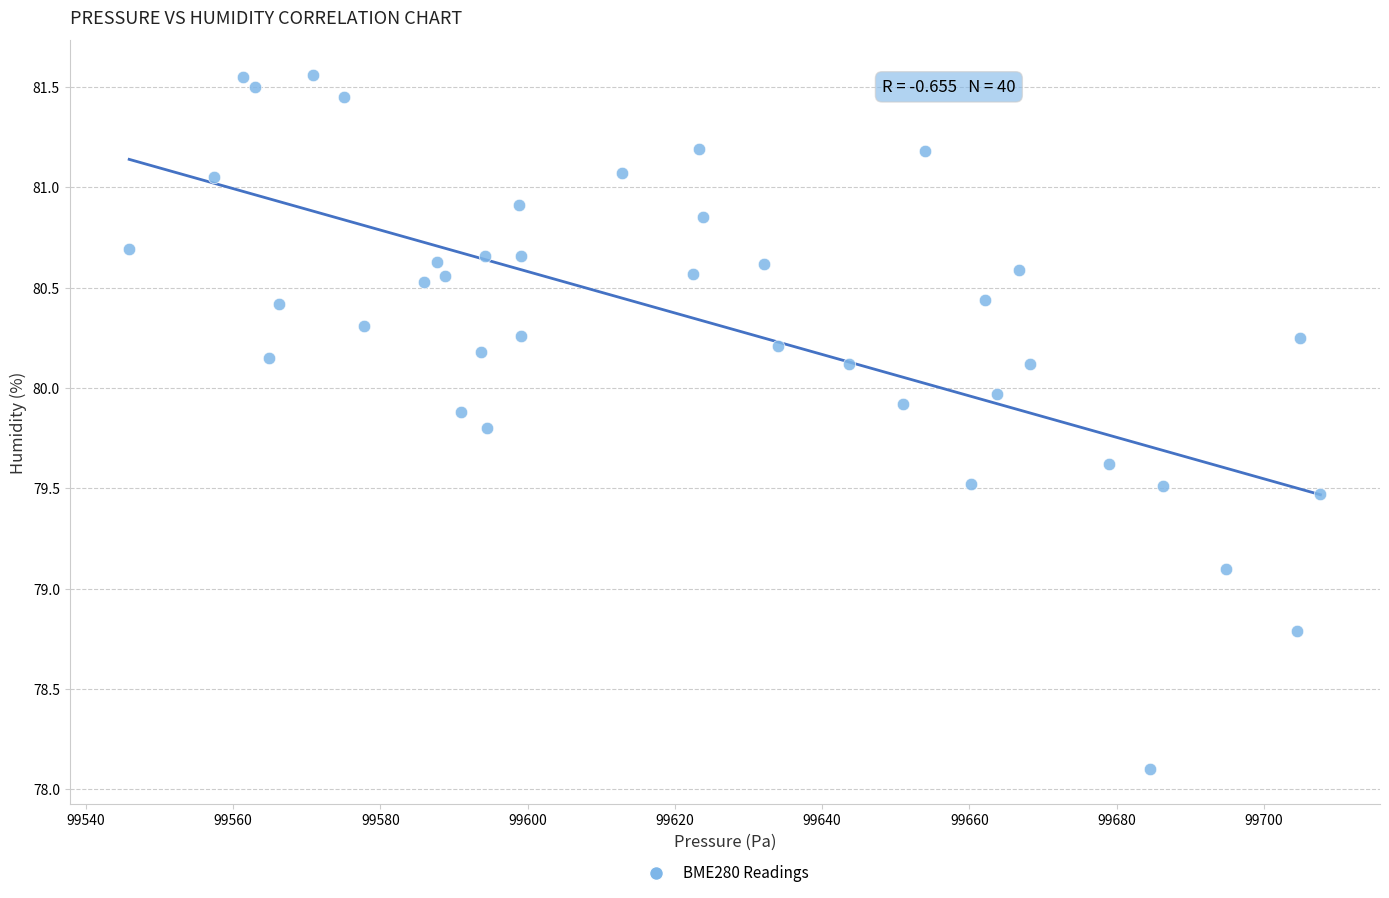

What Y value in the scatter plot is closest to 79?

79.1